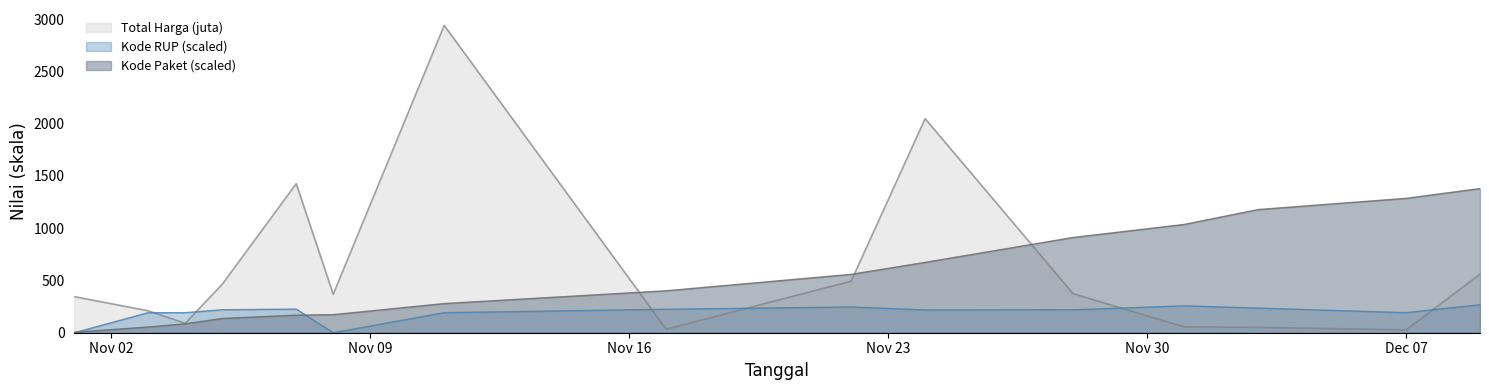

How many lines are shown in the chart?

3